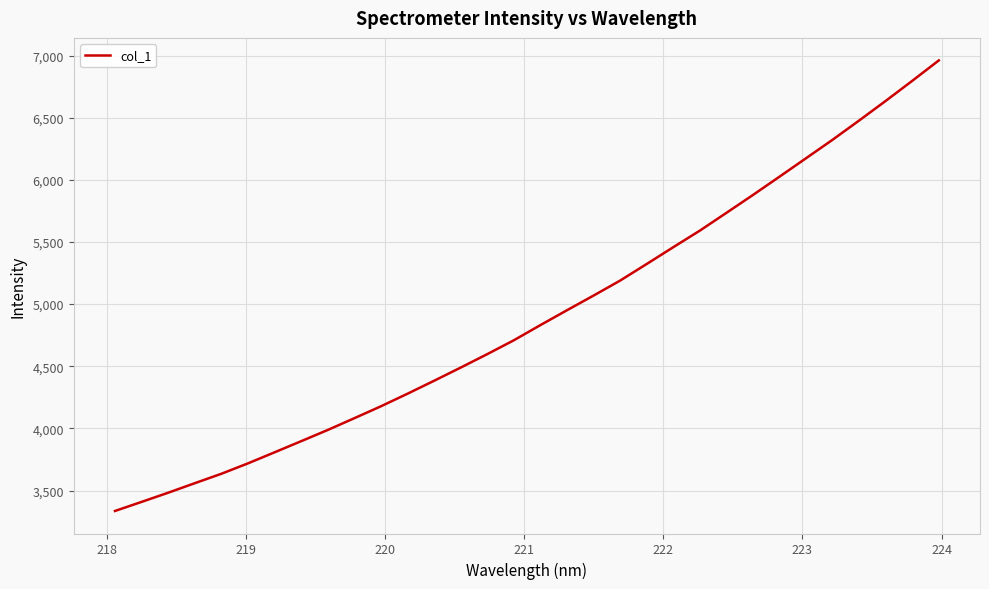

What is the difference between the maximum and minimum values?

3625.2